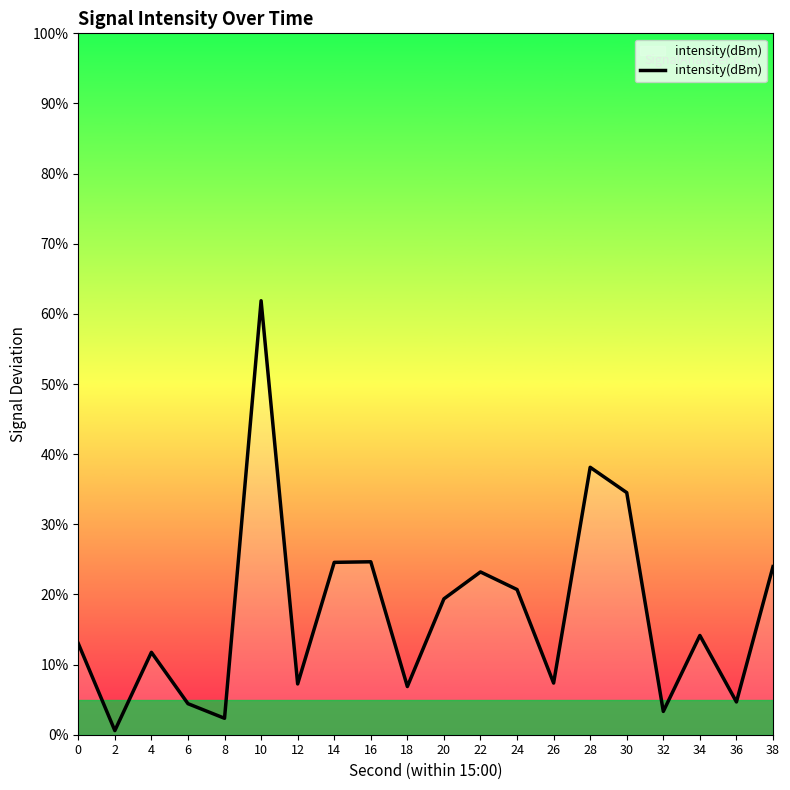

How many lines are shown in the chart?

1